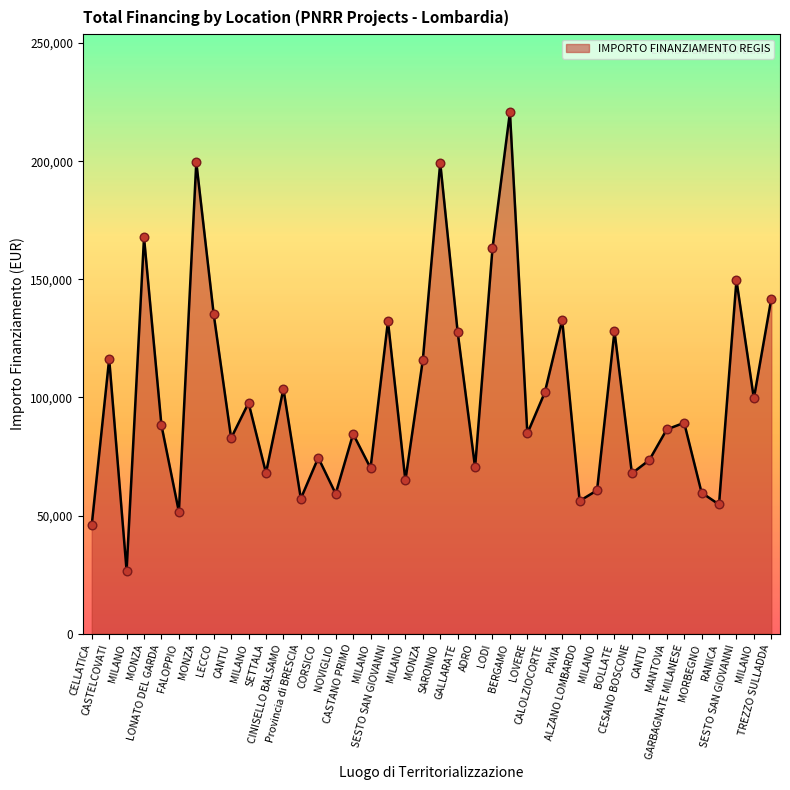

What is the ratio of the value at Provincia di BRESCIA to the value at NOVIGLIO?

1.0